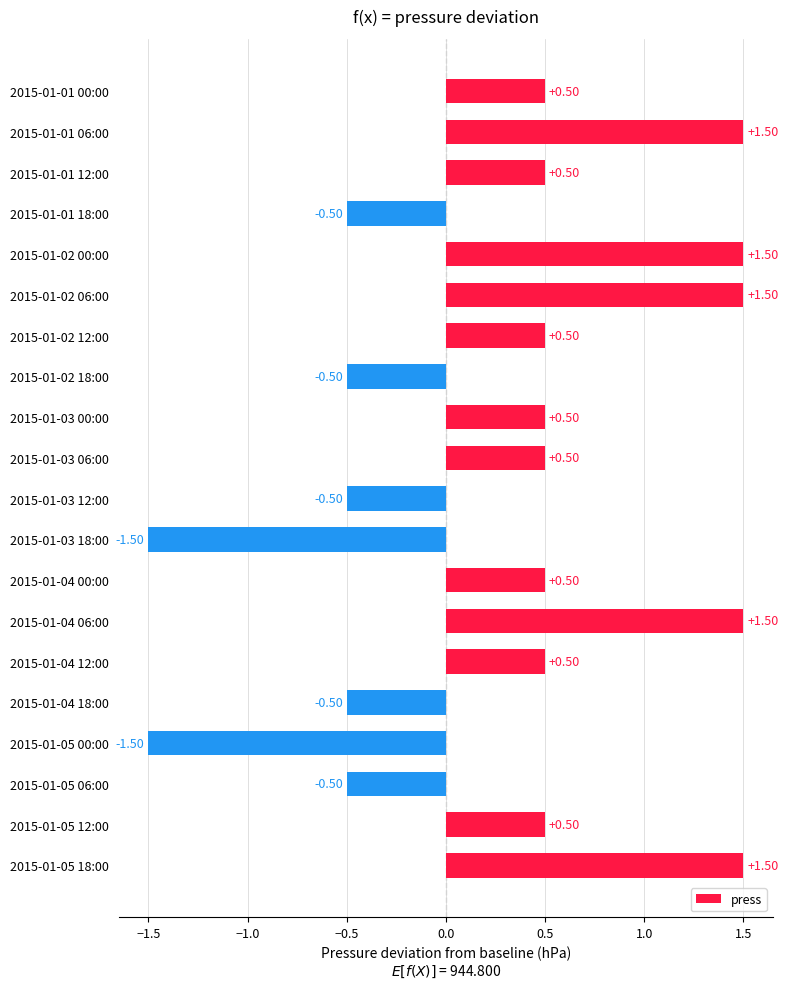

Between 2015-01-02 00:00 and 2015-01-02 18:00, which is larger?

2015-01-02 00:00